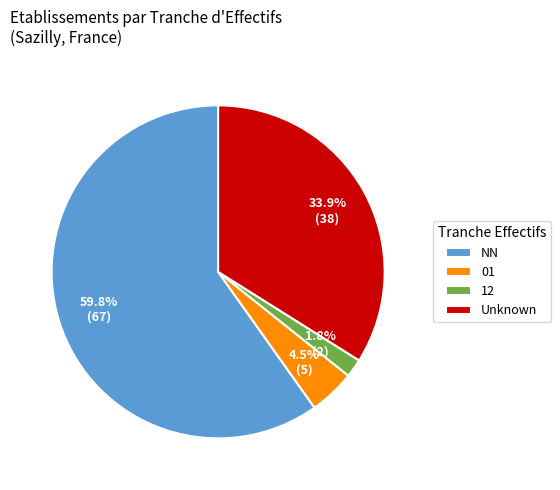

How many segments does this pie chart have?

4